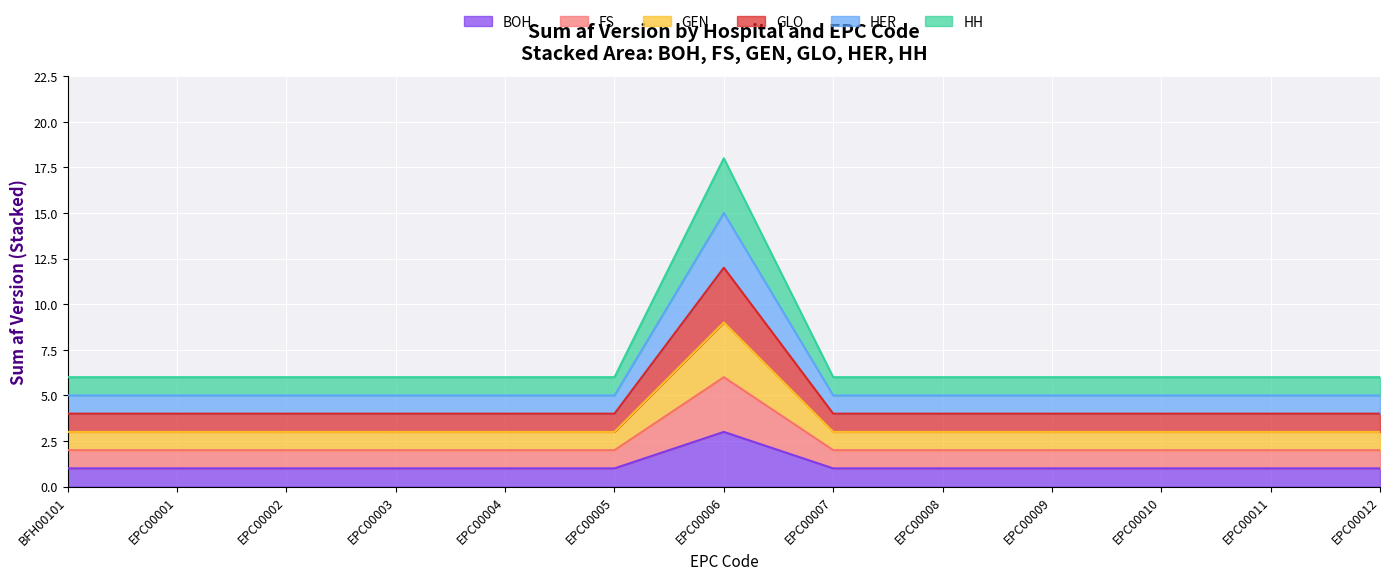

At which category is the sum across all series the highest?

EPC00006